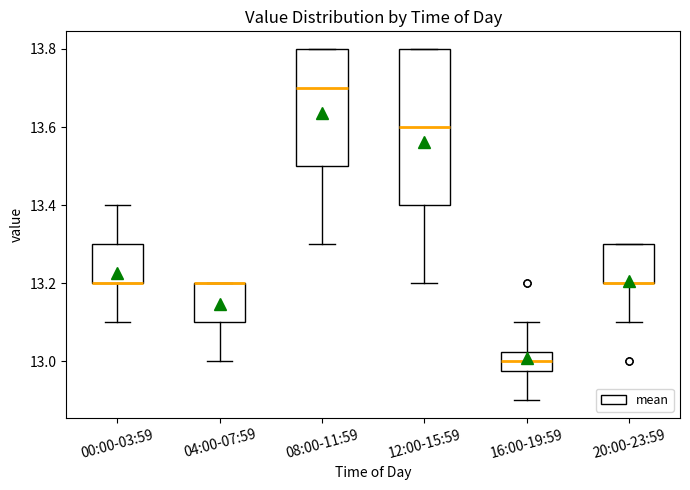

Comparing the boxes themselves (not the whiskers), which one is the tallest?

12:00-15:59